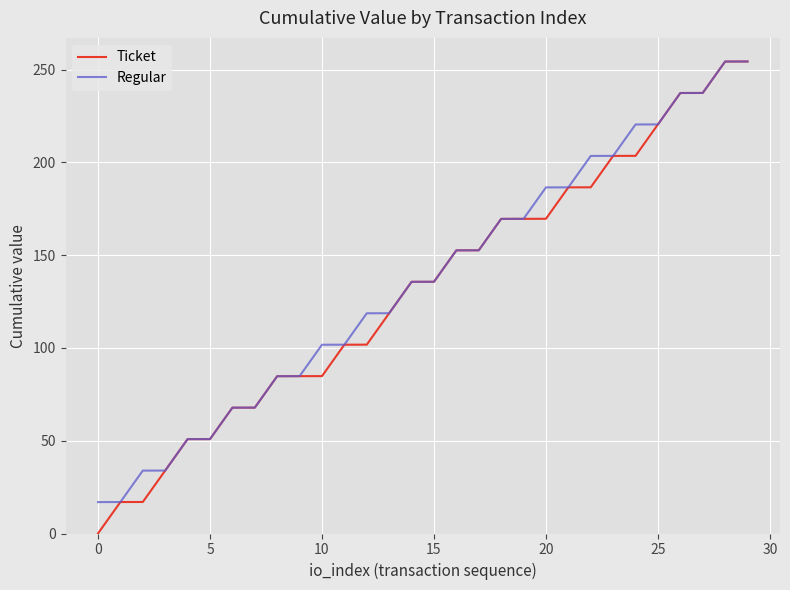

Is this an area chart (filled region under the line)?

No